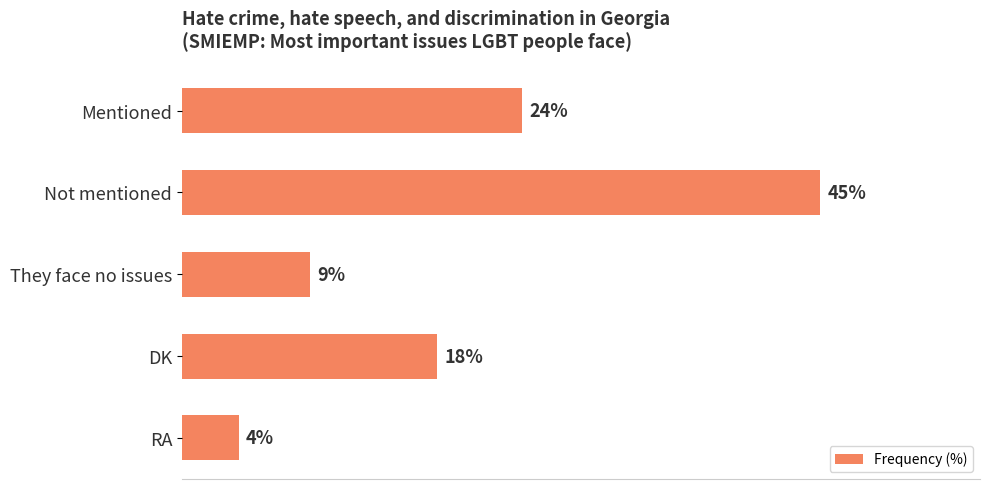

At which label is the value closest to 24?

Mentioned